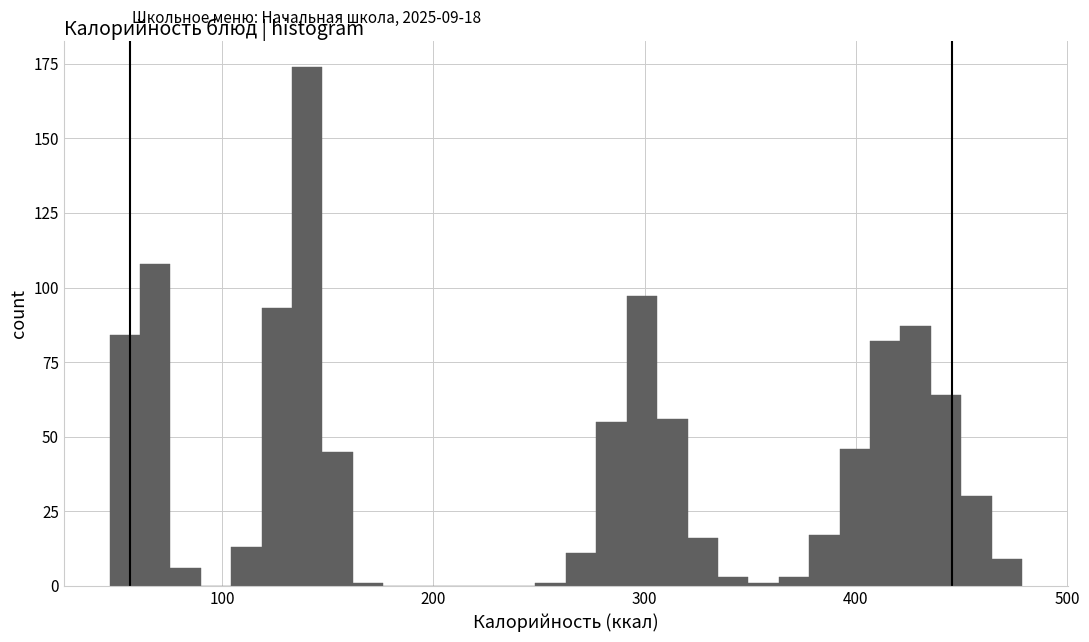

Read against the x-axis, roughly where is the centre of the tallest bar?

140